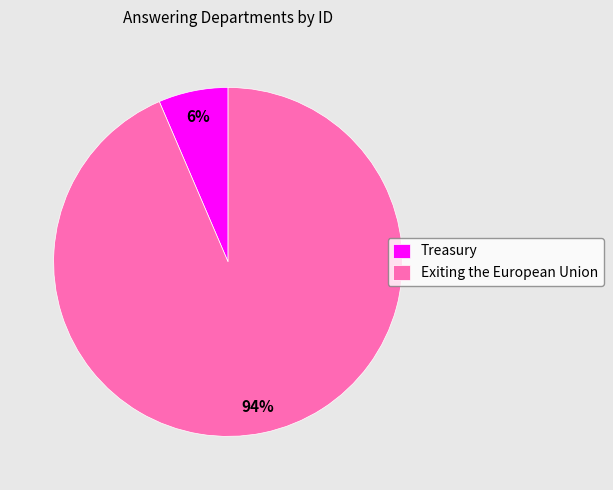

Which has a higher value, Exiting the European Union or Treasury?

Exiting the European Union